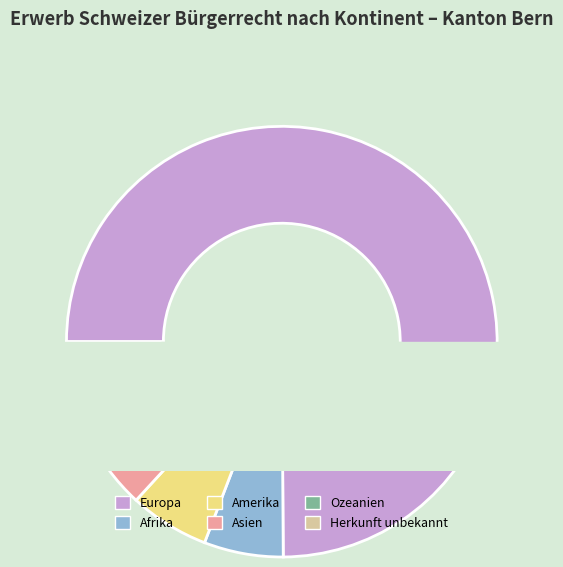

Is the sum of Afrika and Asien greater than half?

No